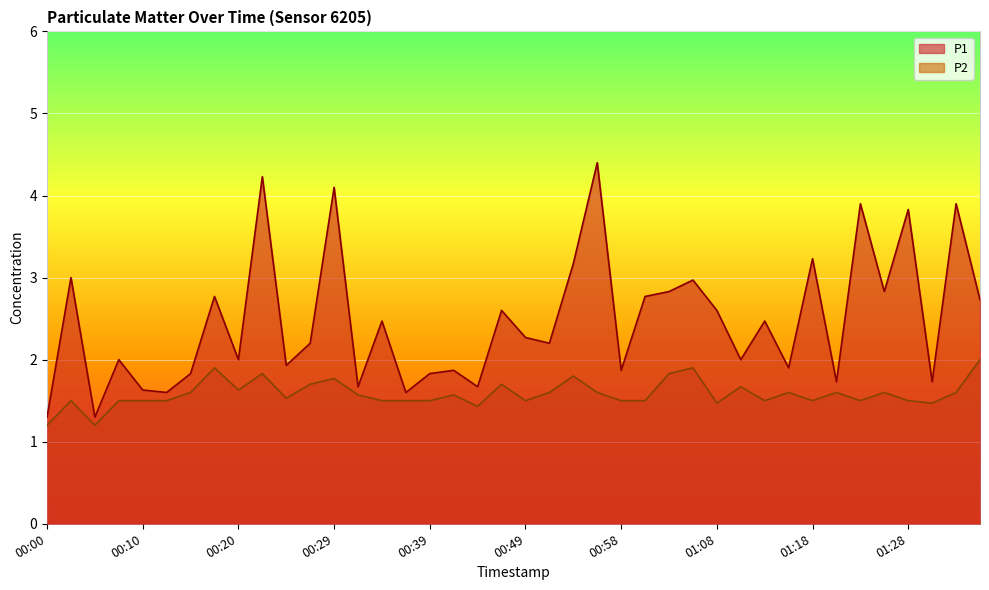

What are all the series names shown in the legend?

P1, P2